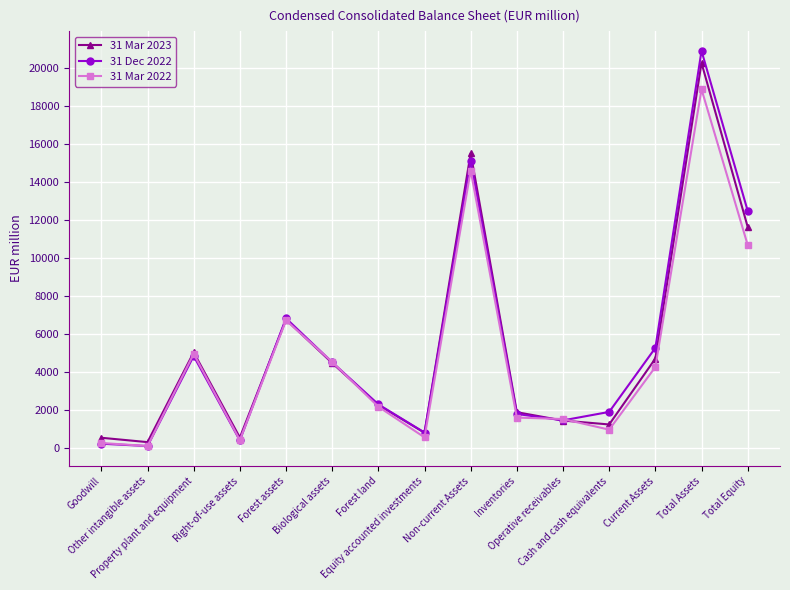

Which series ends up on top after the final intersection of 31 Mar 2023 and 31 Dec 2022?

31 Dec 2022